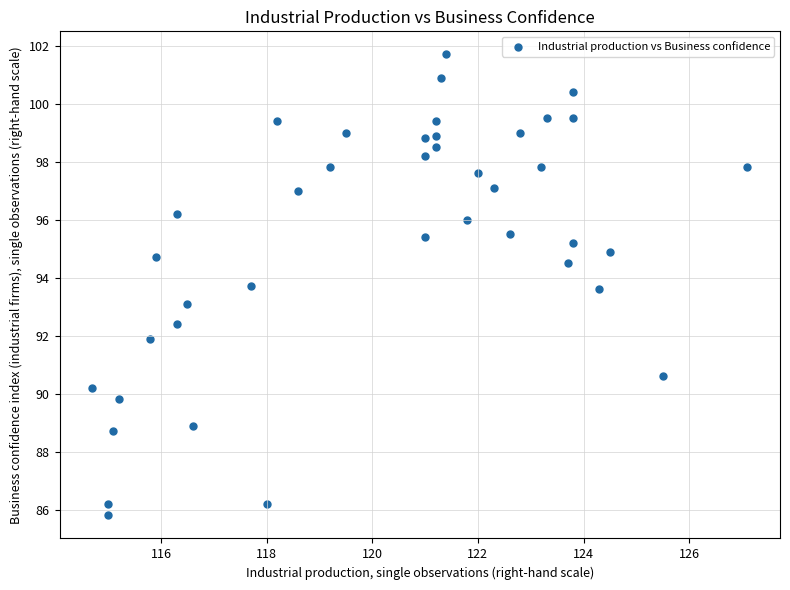

What is the range of Y values (max minus min)?

15.9